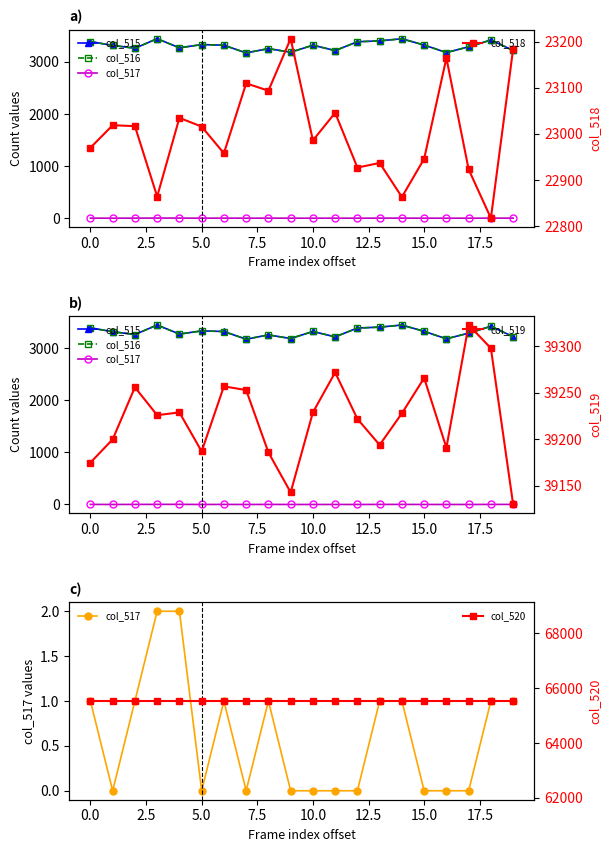

True or false: col_517 and col_519 cross at least once.

False